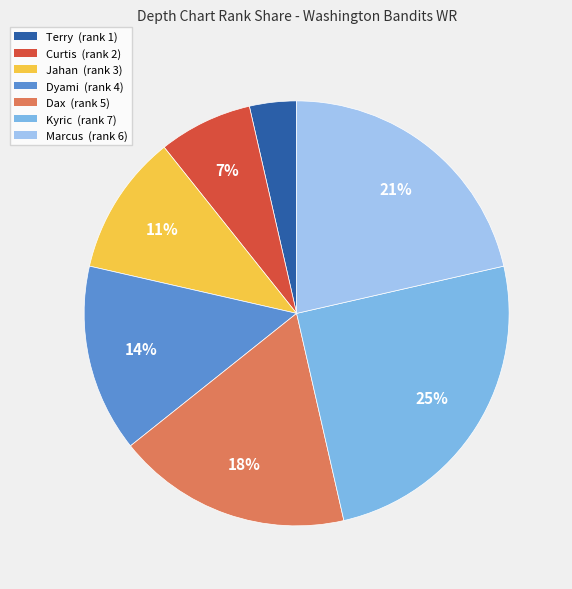

To the nearest percent, what is the average slice percentage?

14%